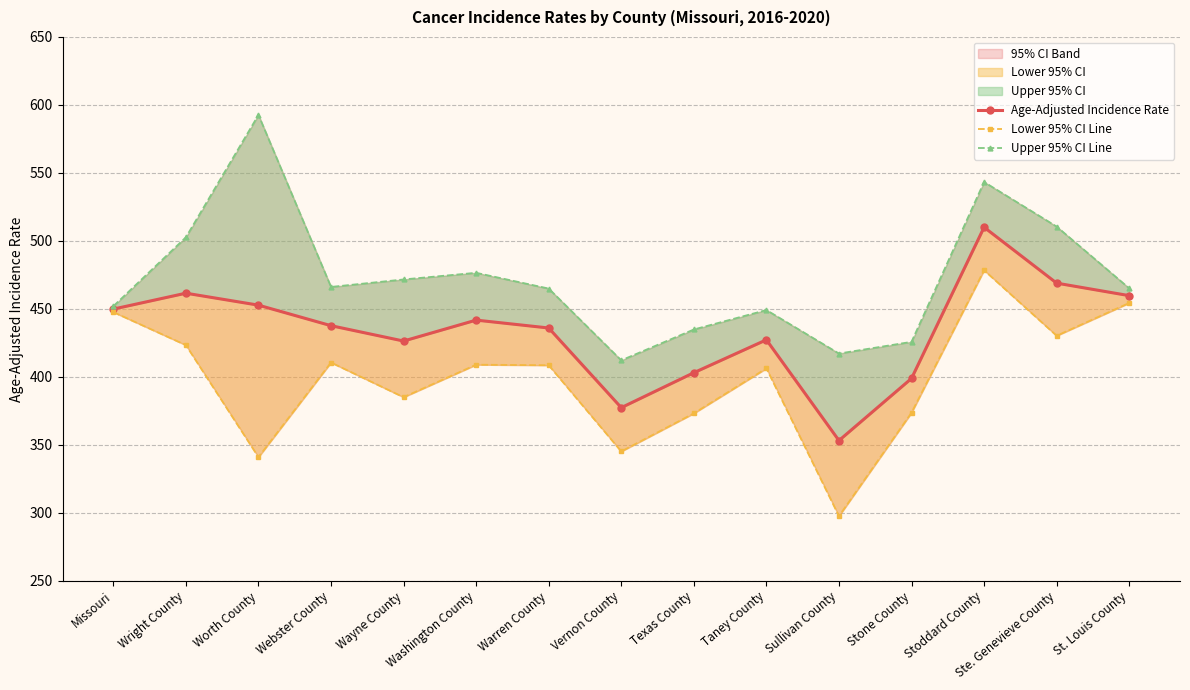

Read the Age-Adjusted Incidence Rate value at Stoddard County.

510.0